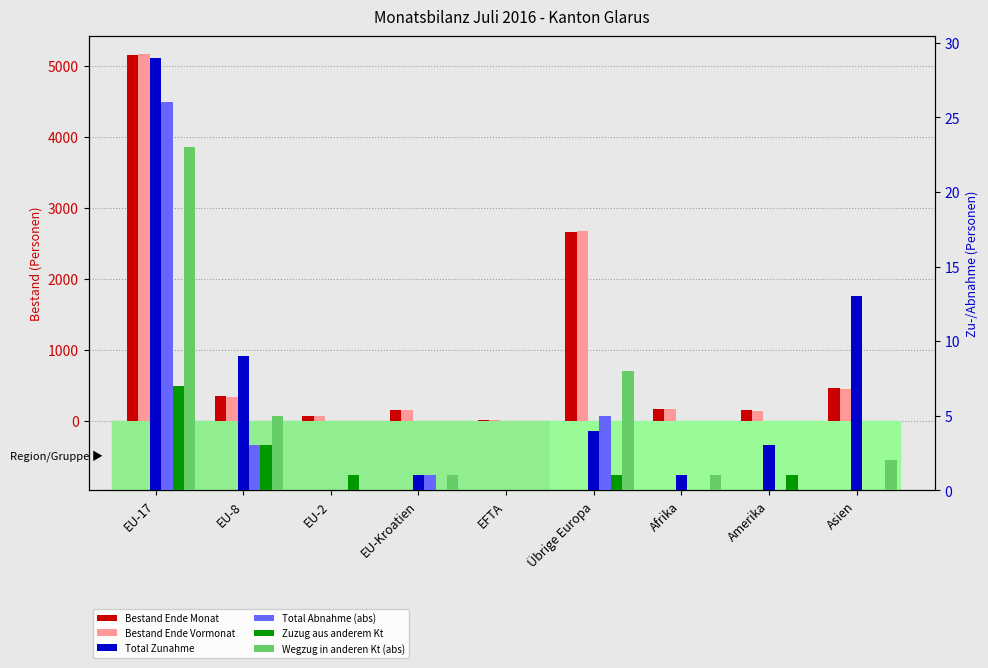

How many data points in Bestand Ende Monat are less than 166?

4